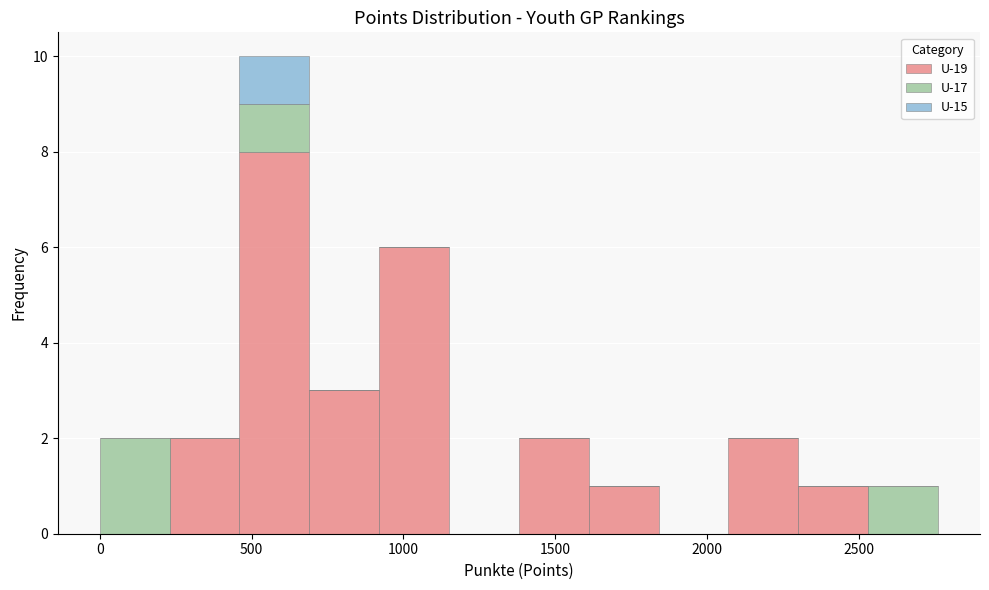

Reading left to right, list every stacked bar in this chart as the range it spans on the x-axis followed by its total height. Neither the bar edges nor the heights are printed on the chart, so give them approximately, as read against the axes.

0 to 250: 2
250 to 450: 2
450 to 700: 10
700 to 900: 3
900 to 1150: 6
1150 to 1400: 0
1400 to 1600: 2
1600 to 1850: 1
1850 to 2050: 0
2050 to 2300: 2
2300 to 2550: 1
2550 to 2750: 1